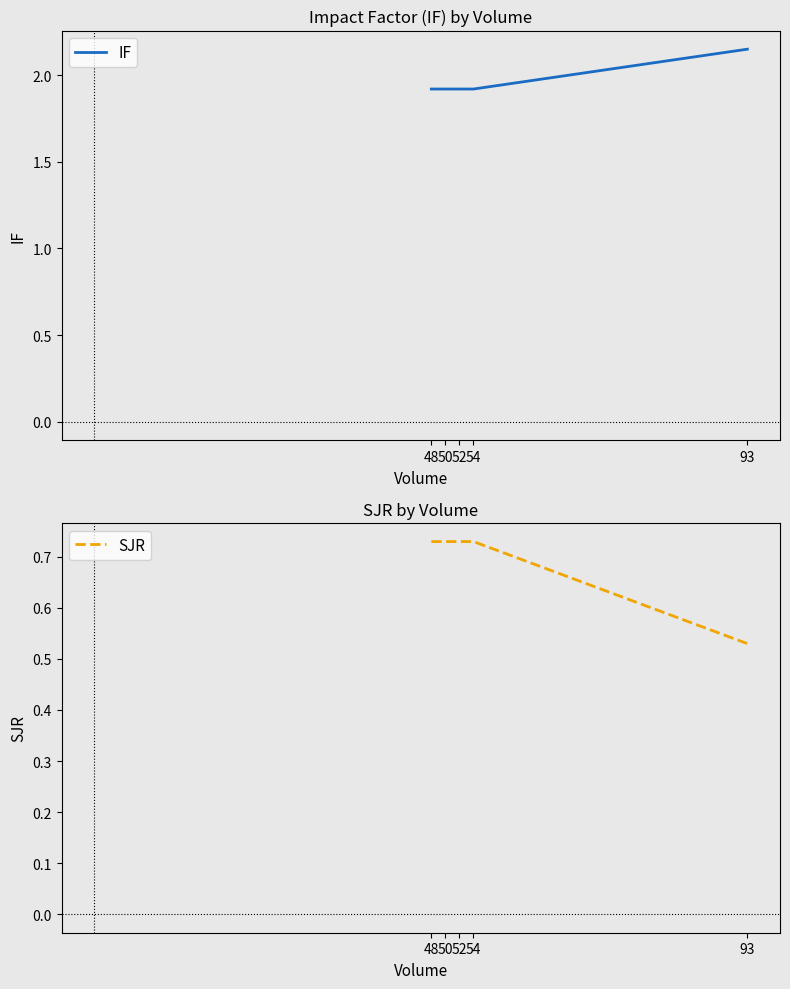

What is the sum of all SJR values?

3.5